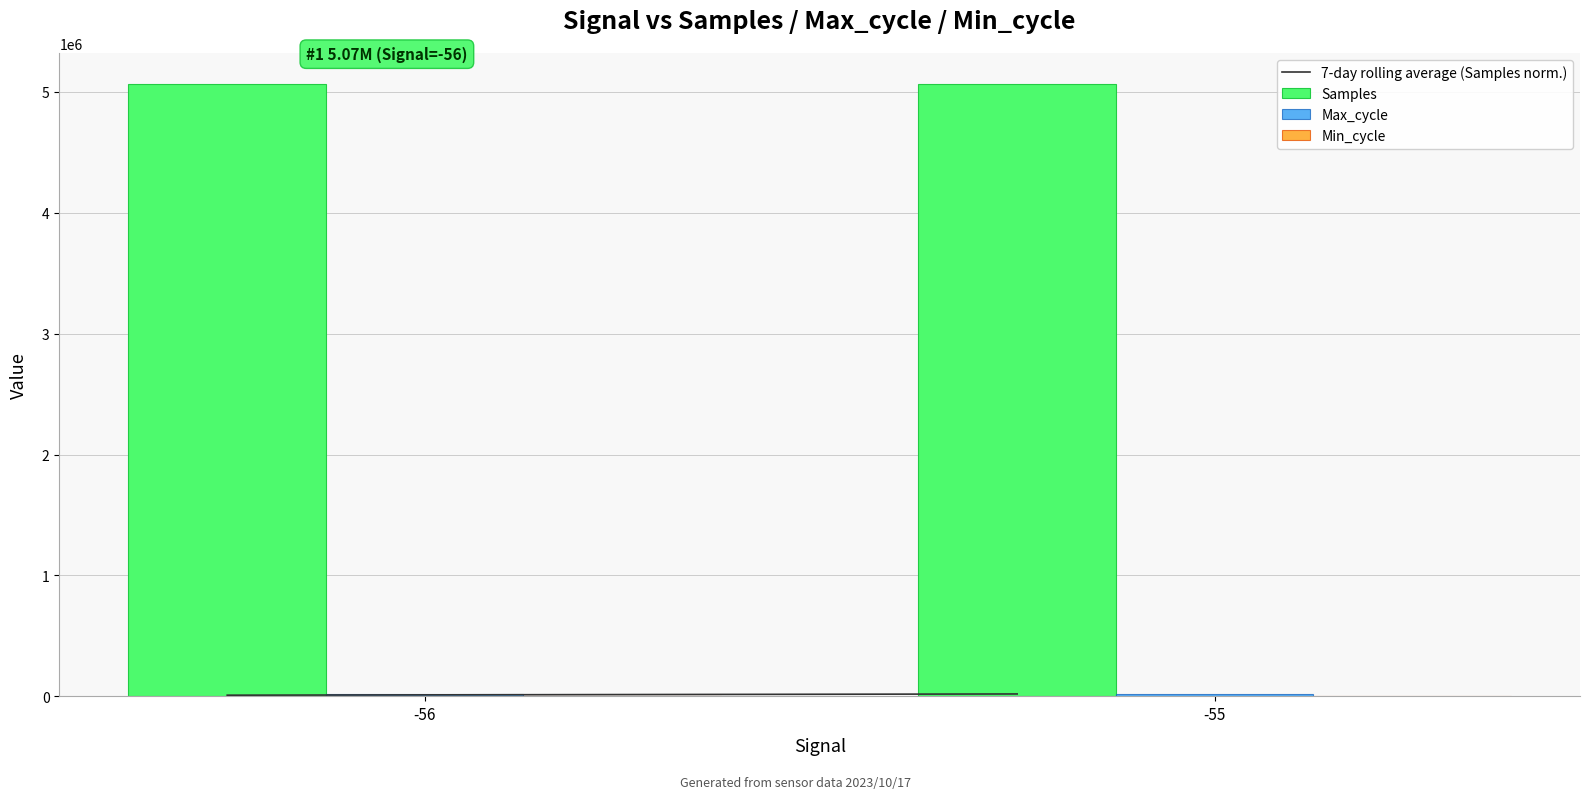

How many groups of bars are there?

2